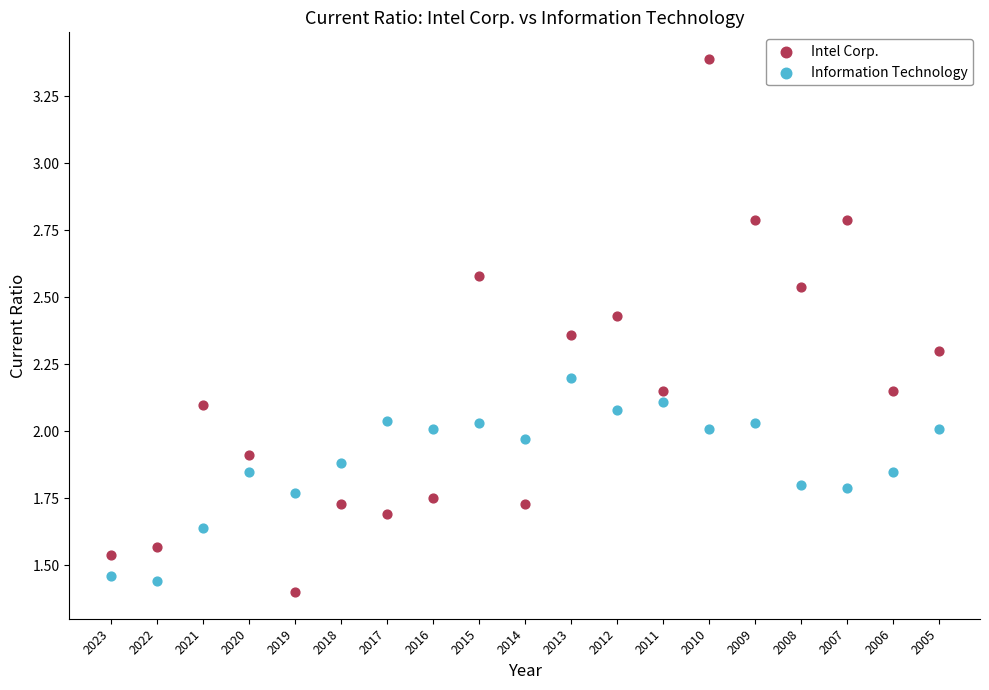

Which series has the widest spread of Y values?

Intel Corp.